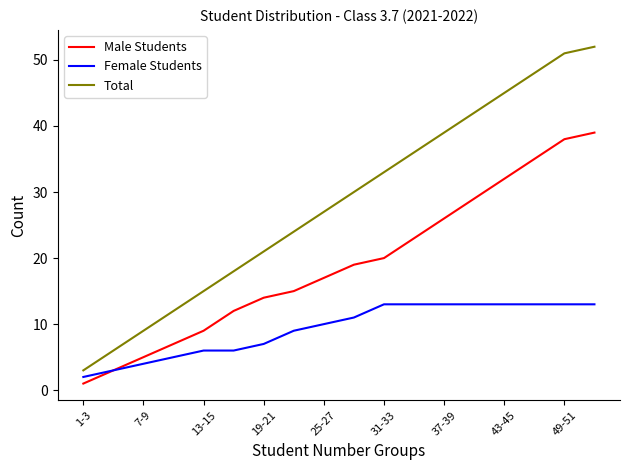

What is the greatest value displayed?

52